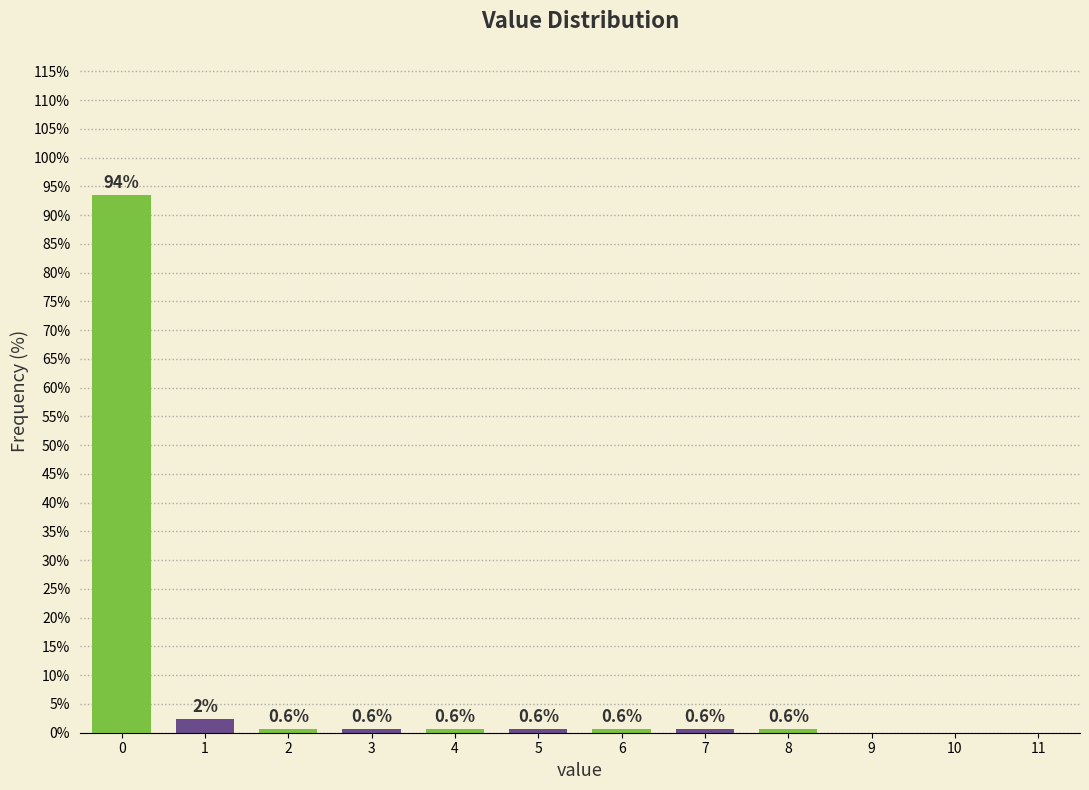

Which has a higher value, 3 or 10?

3